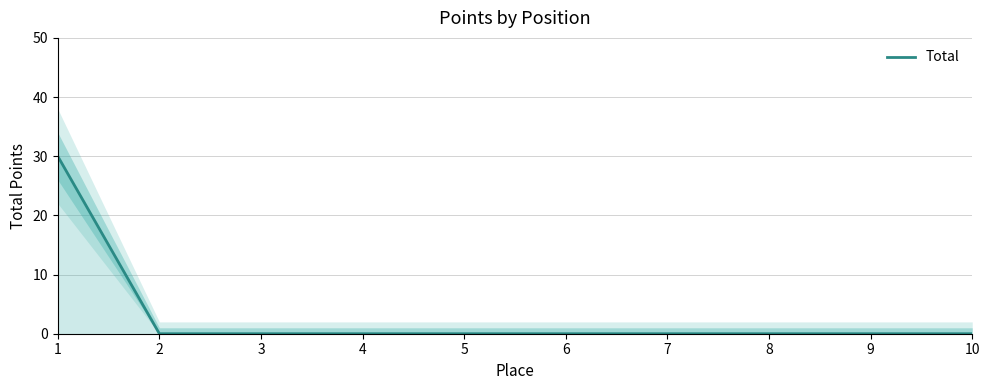

Where is the data nearest to the value 15?

1